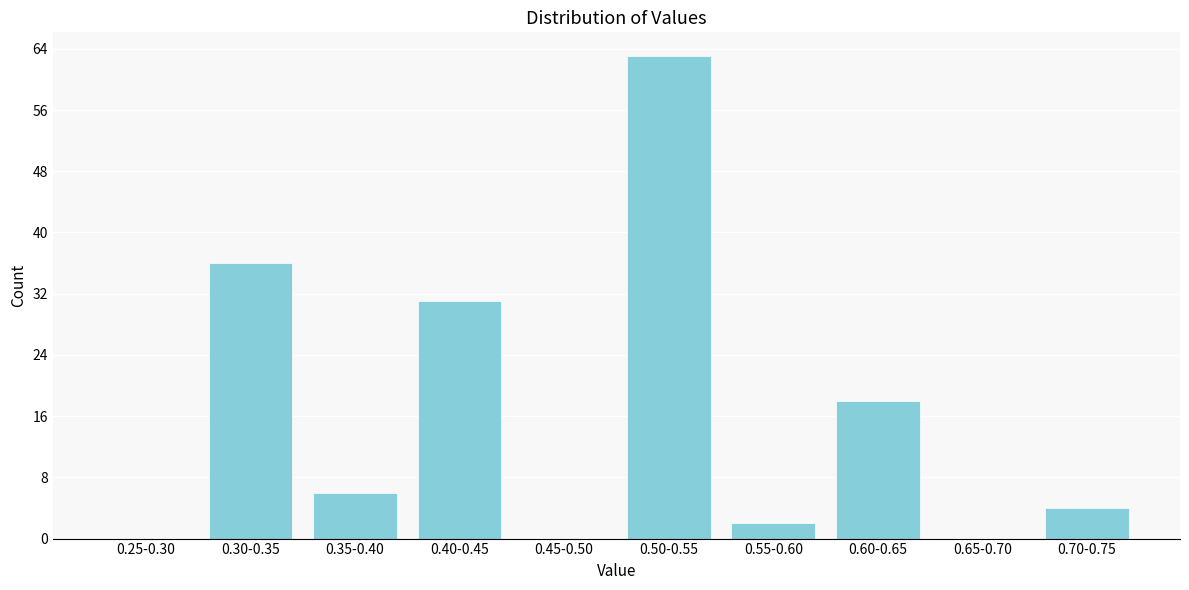

Reading left to right, what are all the values shown in this chart?

0.25-0.30=0	0.30-0.35=36	0.35-0.40=6	0.40-0.45=31	0.45-0.50=0	0.50-0.55=63	0.55-0.60=2	0.60-0.65=18	0.65-0.70=0	0.70-0.75=4